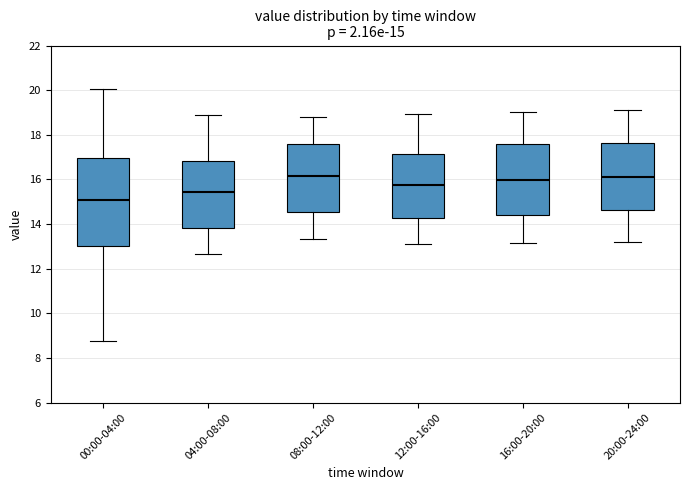

Which box has the lowest median line?

00:00-04:00